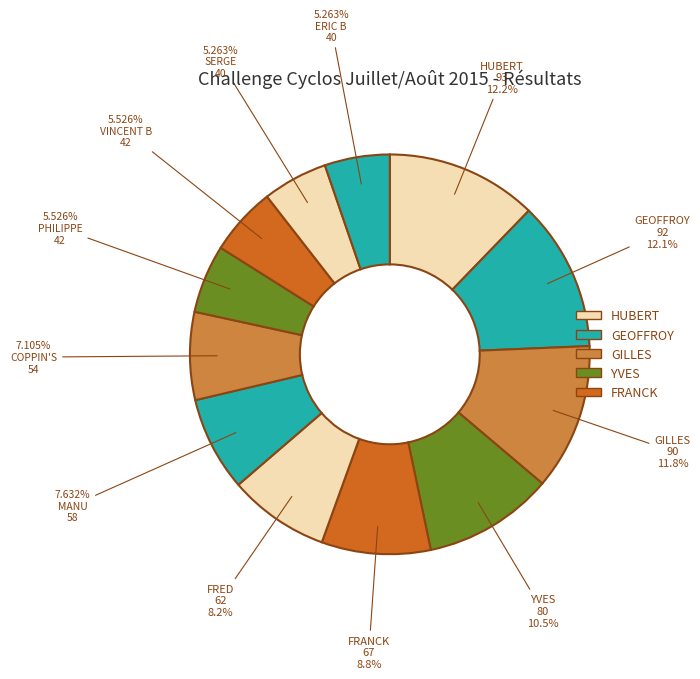

Count the number of slices in the pie.

12